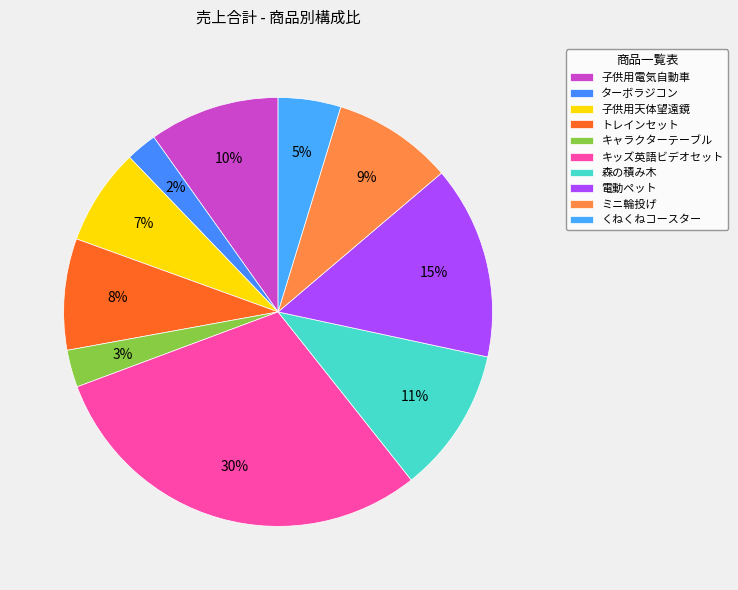

Is there a majority slice in this chart?

No